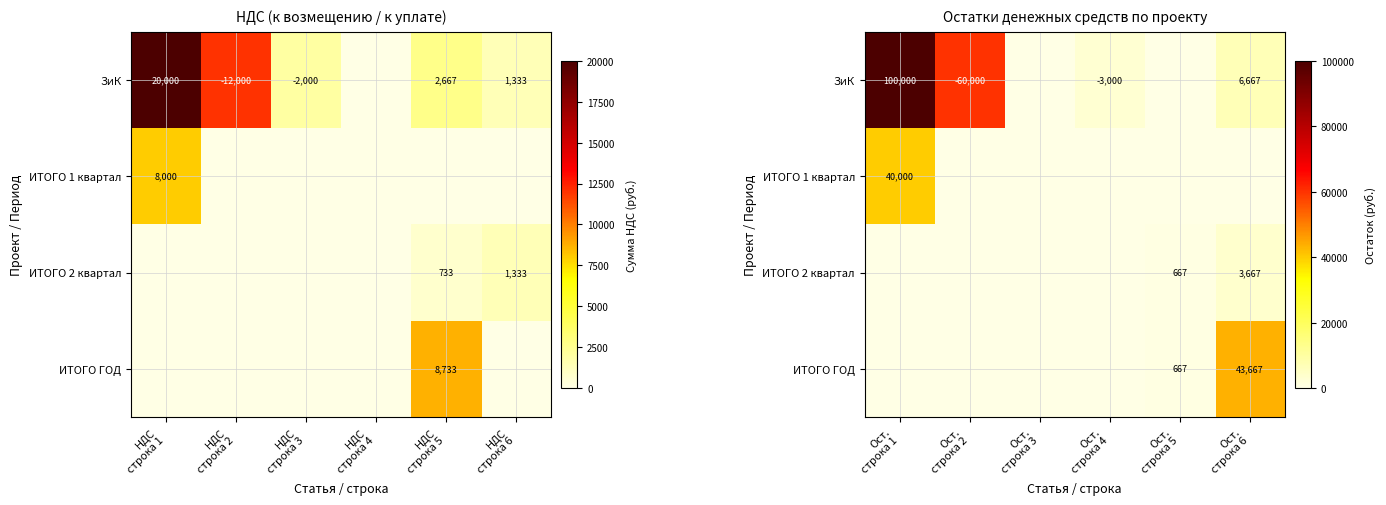

What is the sum of all ИТОГО 2 квартал values?

4333.3